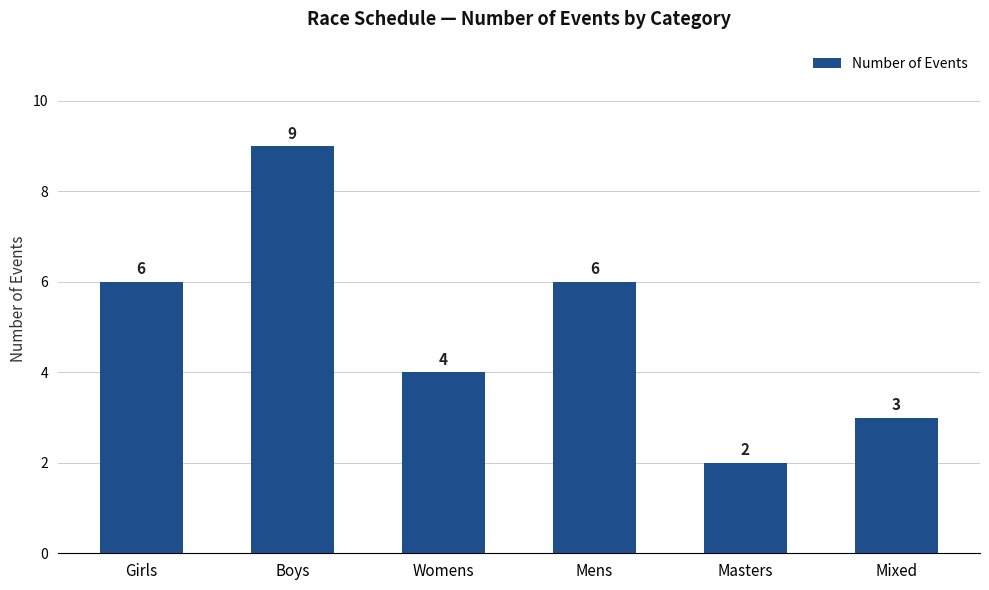

How many data points are less than 6?

3